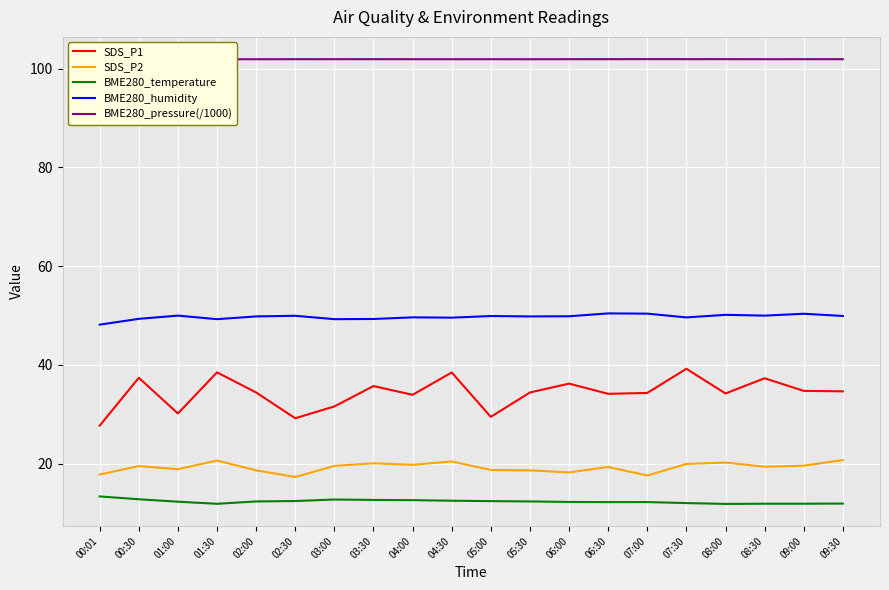

At how many categories does at least one series exceed 99?

20